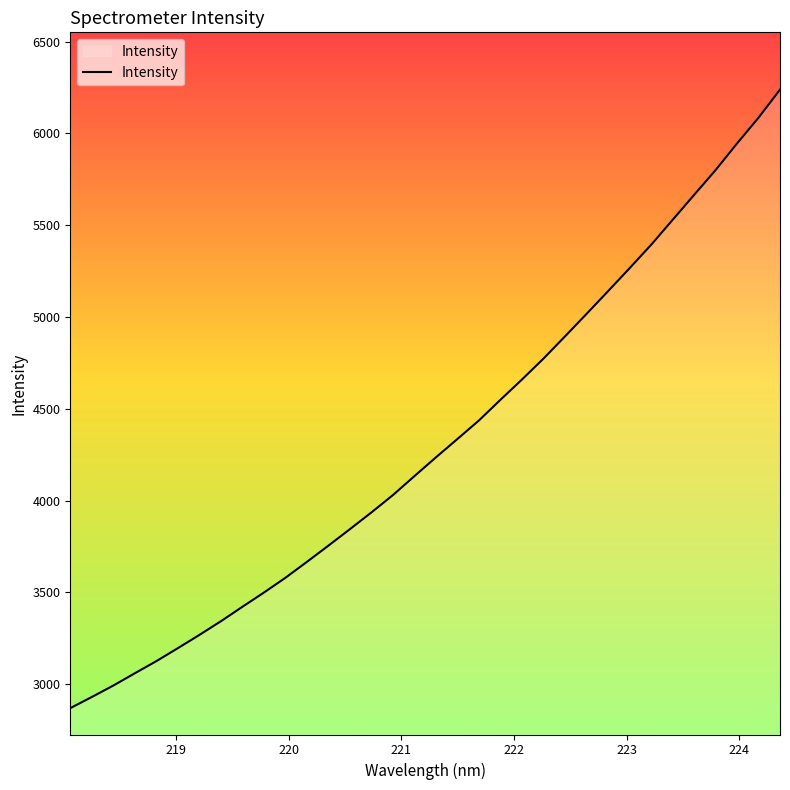

What is the greatest value displayed?

6238.6